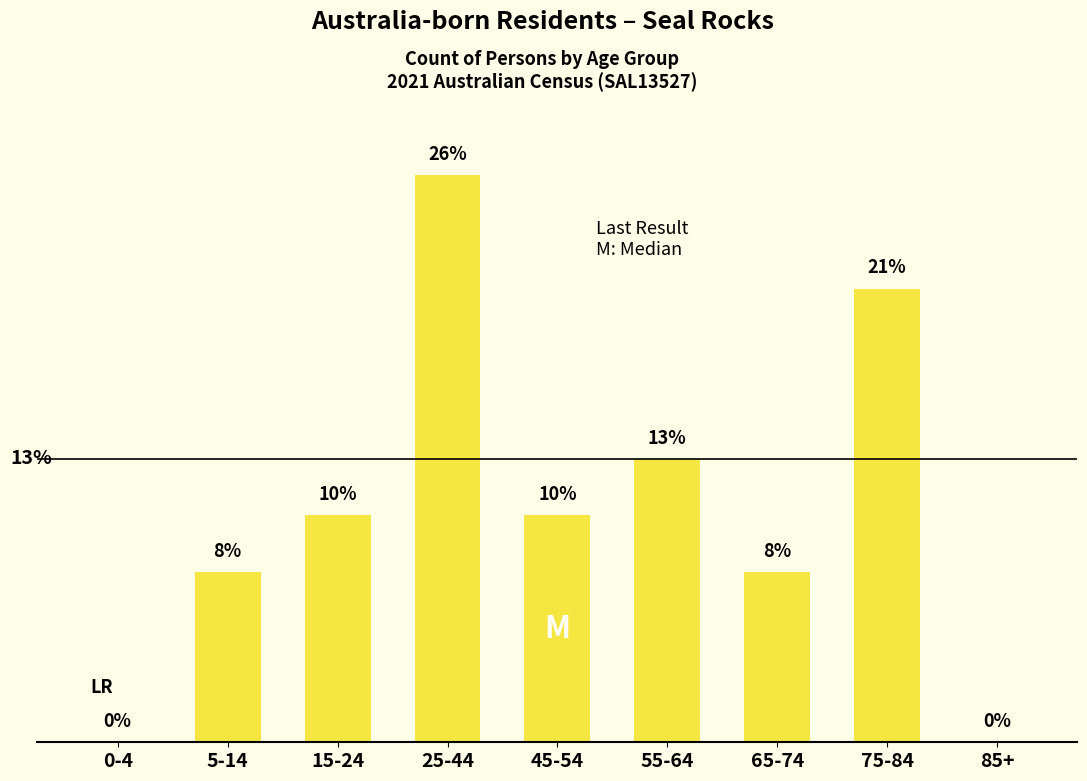

Are the bars horizontal?

No